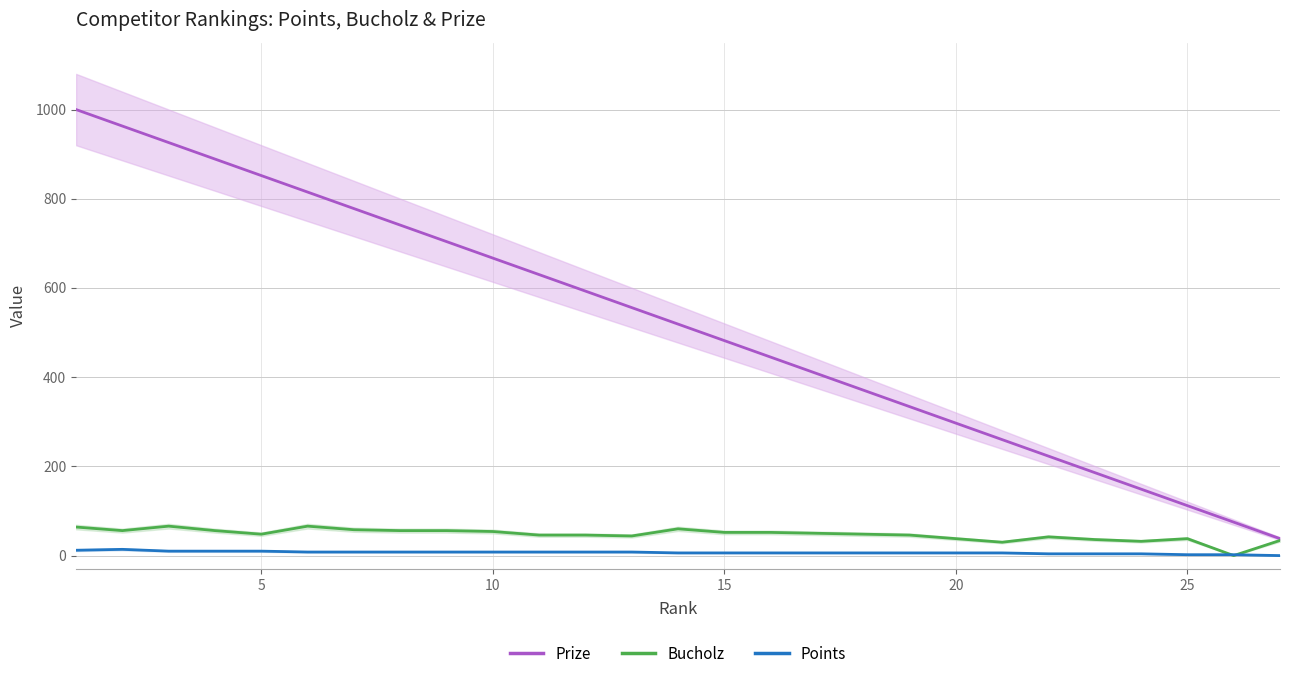

The Points series shows 6 at 20. True or false?

True